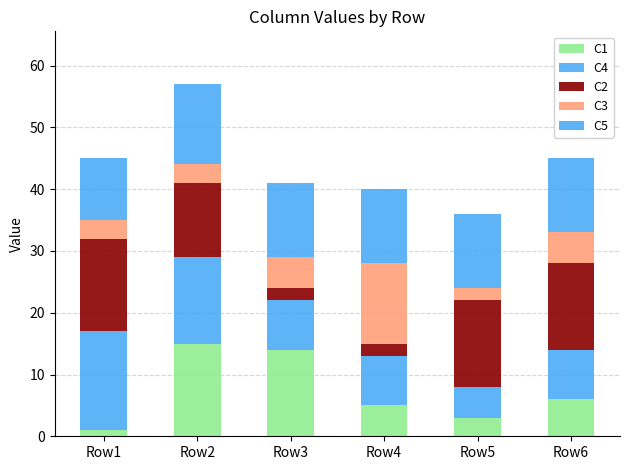

What is the difference between the maximum and minimum values in the C1 series?

14